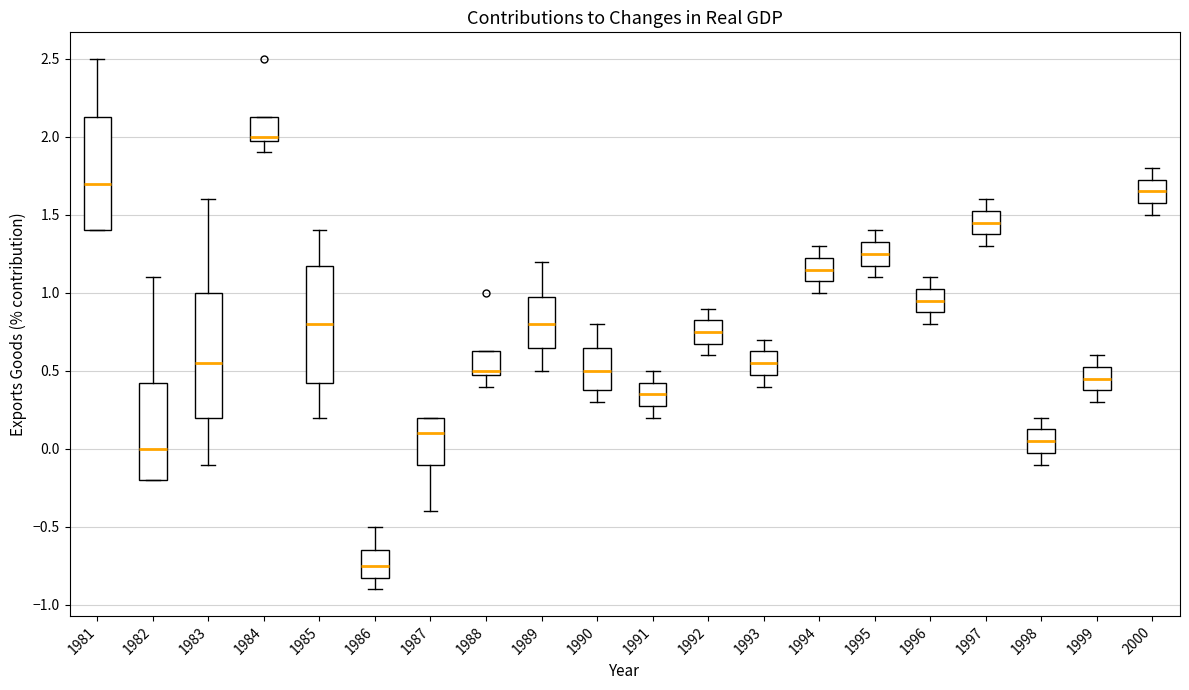

Which box has the highest median line?

1984